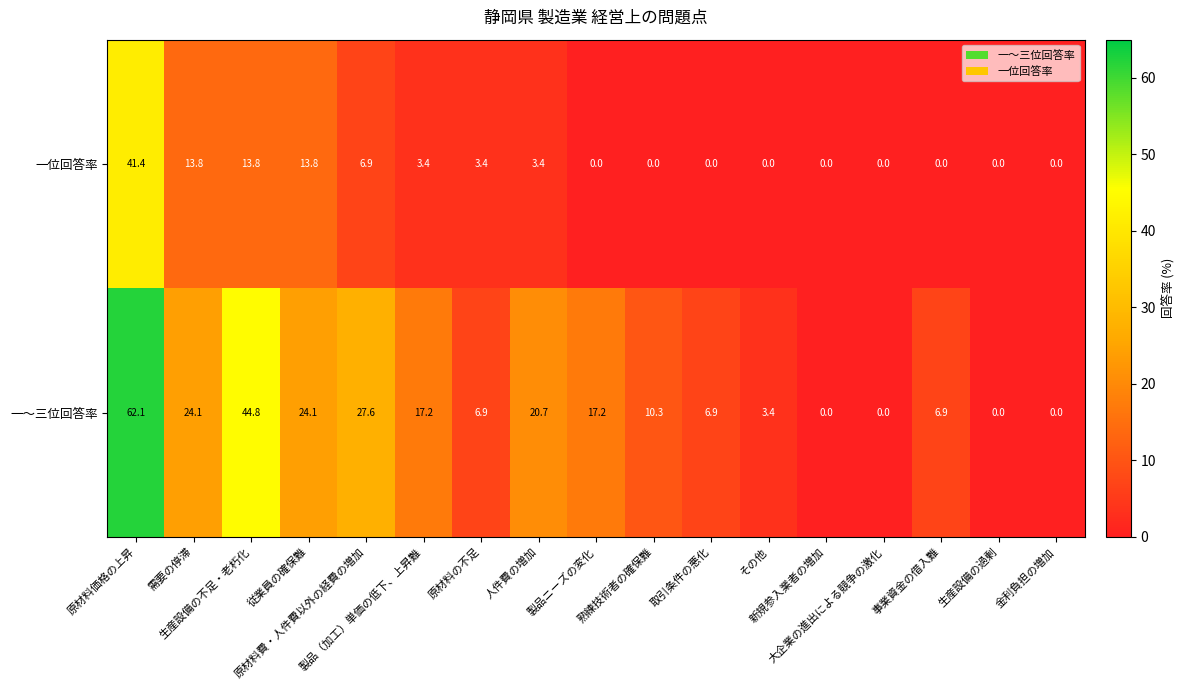

What is the average value of the 一～三位回答率 series?

16.0